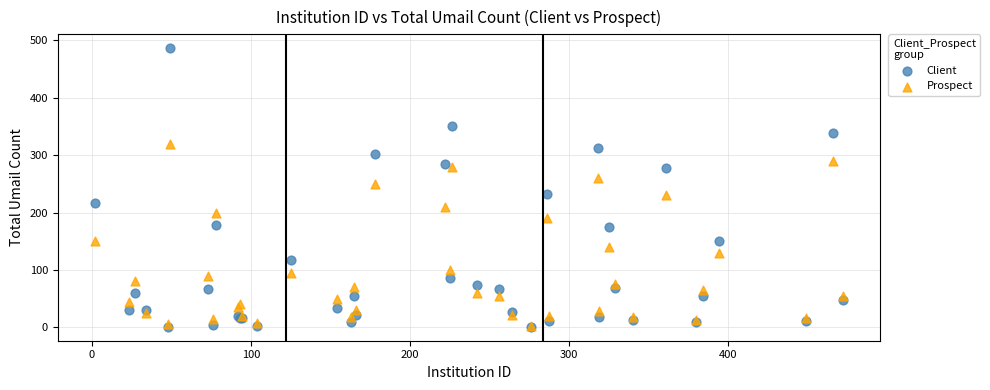

What are all the series names shown in the legend?

Client, Prospect